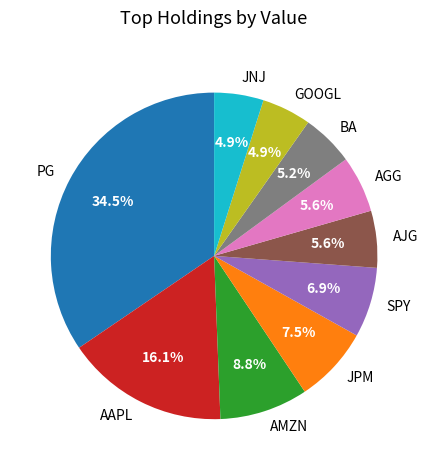

Between SPY and AAPL, which is larger?

AAPL